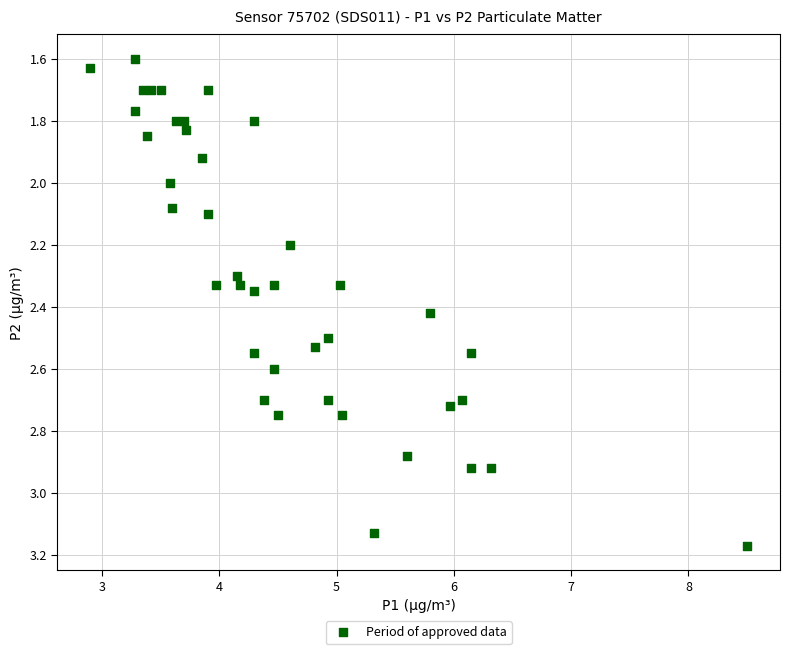

What is the range of X values (max minus min)?

5.6